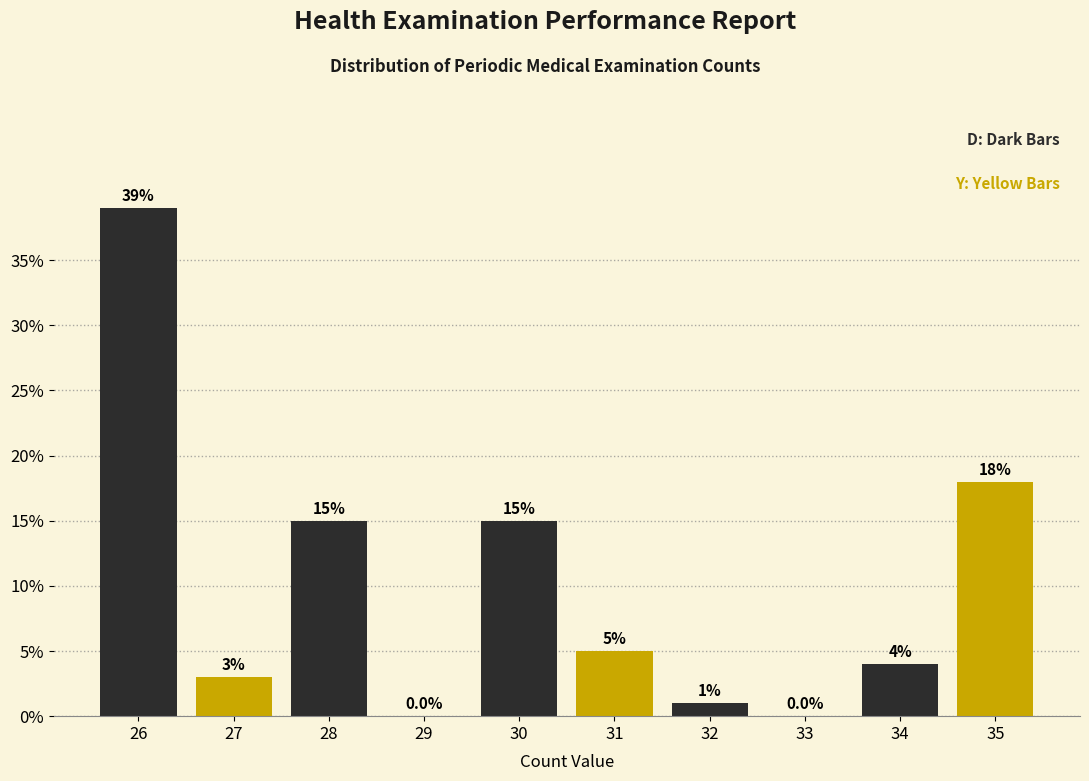

Reading left to right, list all the values displayed in this chart.

26=39	27=3	28=15	29=0	30=15	31=5	32=1	33=0	34=4	35=18